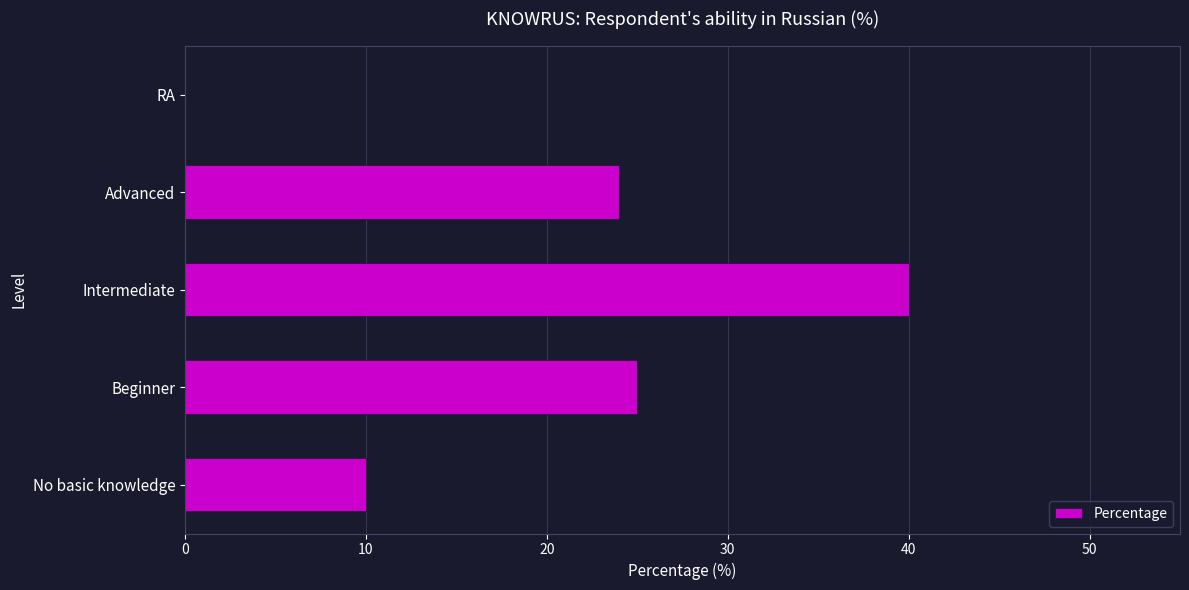

The chart shows a value of 0 at RA. True or false?

True